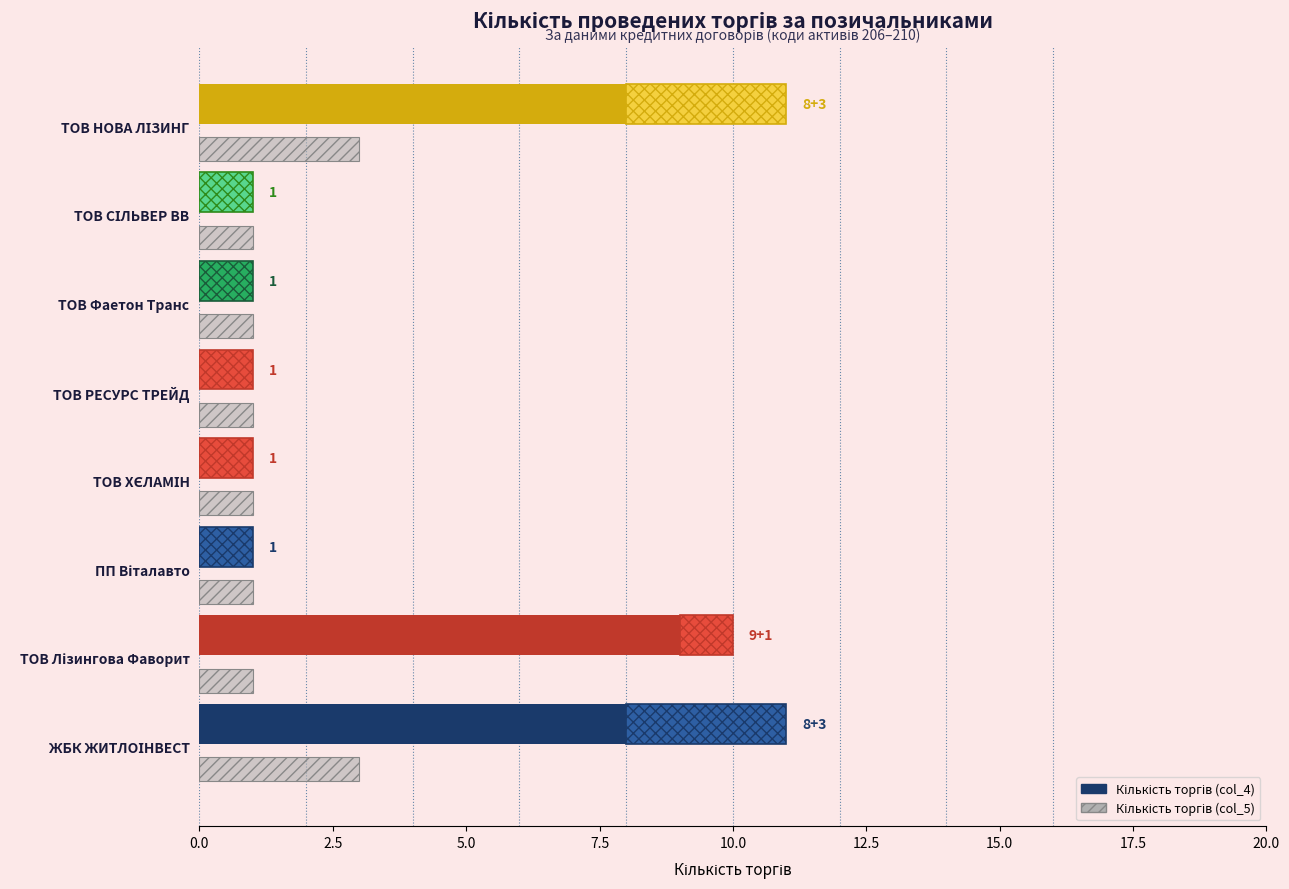

How many bars are there in each group?

2